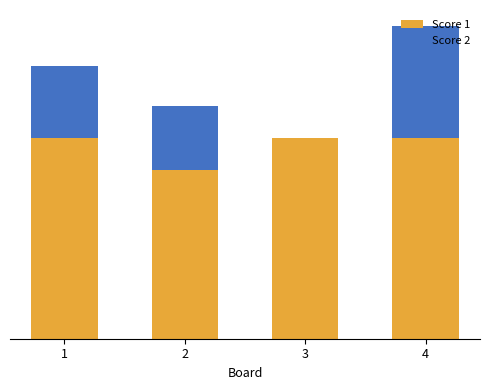

The Score 1 series shows 17 at 1. True or false?

False